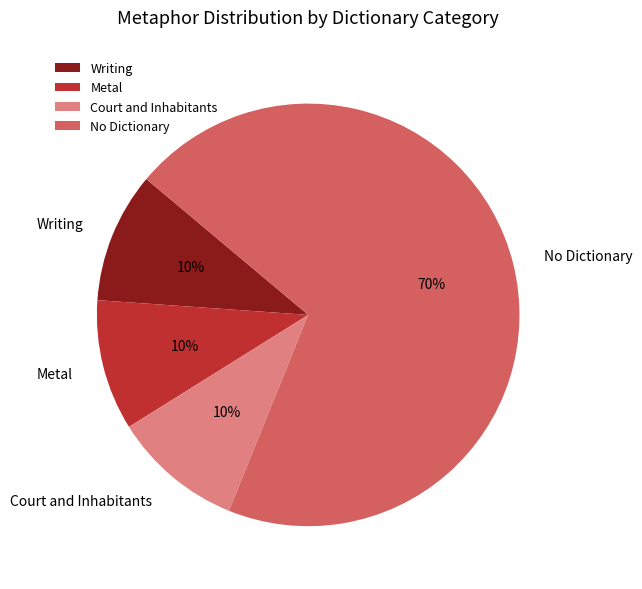

Between No Dictionary and Court and Inhabitants, which is larger?

No Dictionary